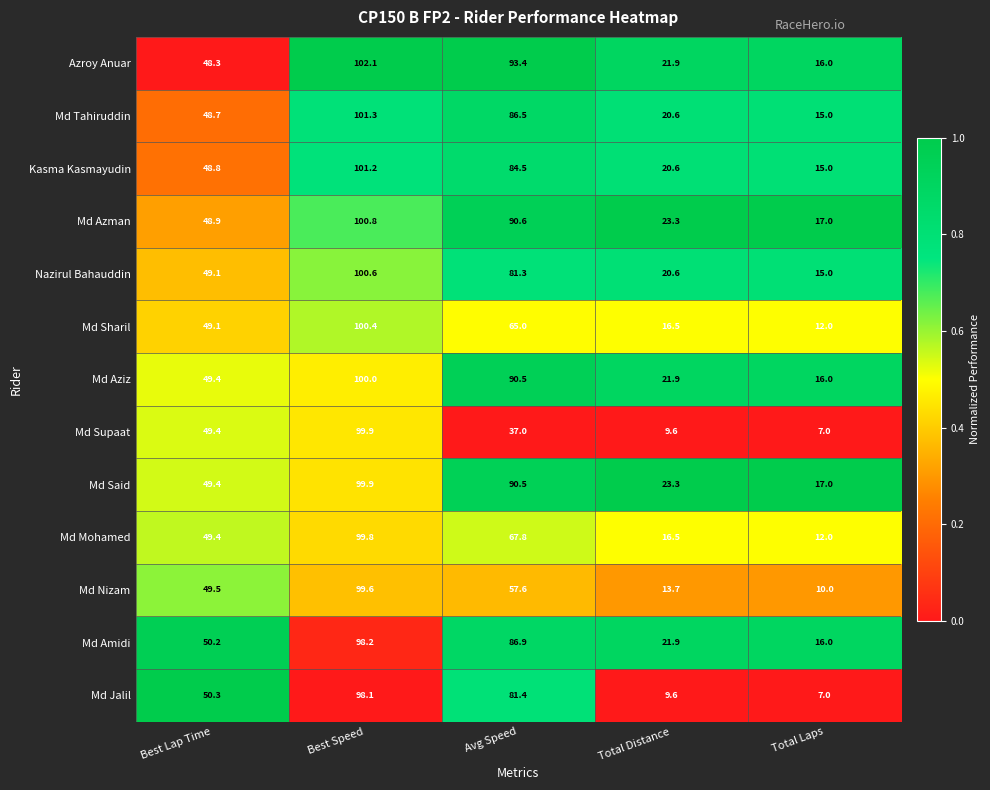

At which label is Md Azman closest to 58?

Best Lap Time